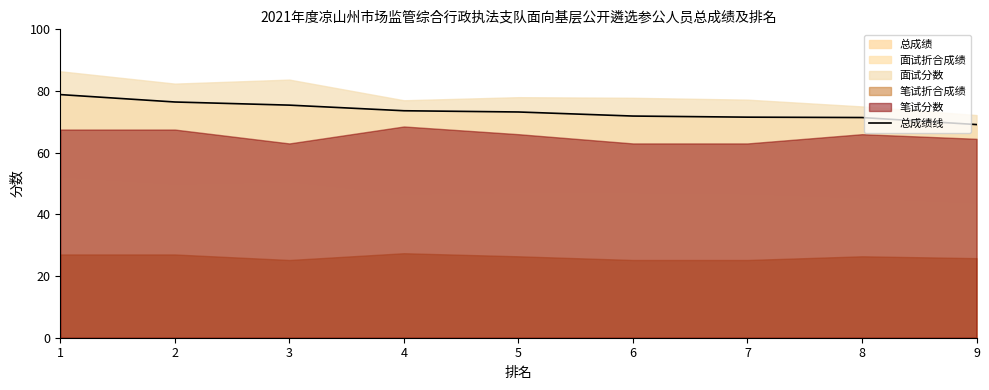

List the labels in order of value, smallest first.

9, 8, 7, 6, 5, 4, 3, 2, 1